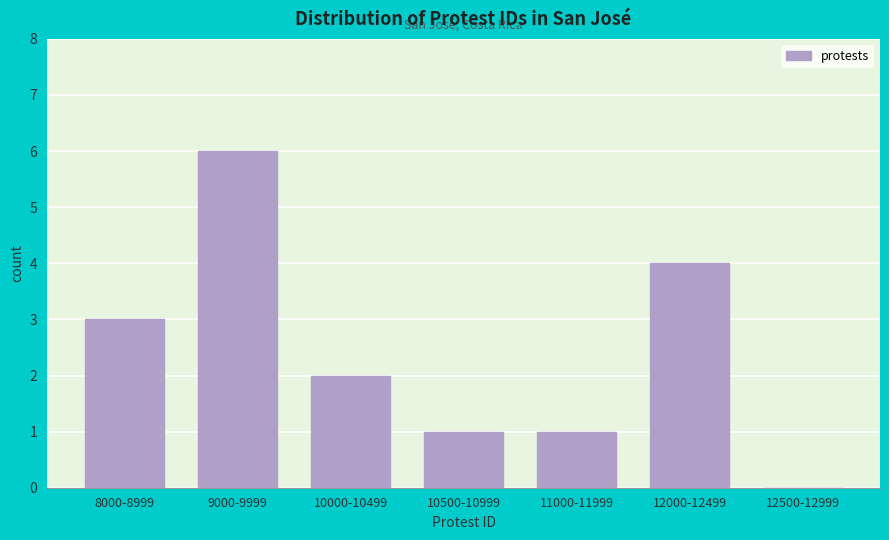

Reading right to left, extract all data points from this chart.

12500-12999=0	12000-12499=4	11000-11999=1	10500-10999=1	10000-10499=2	9000-9999=6	8000-8999=3